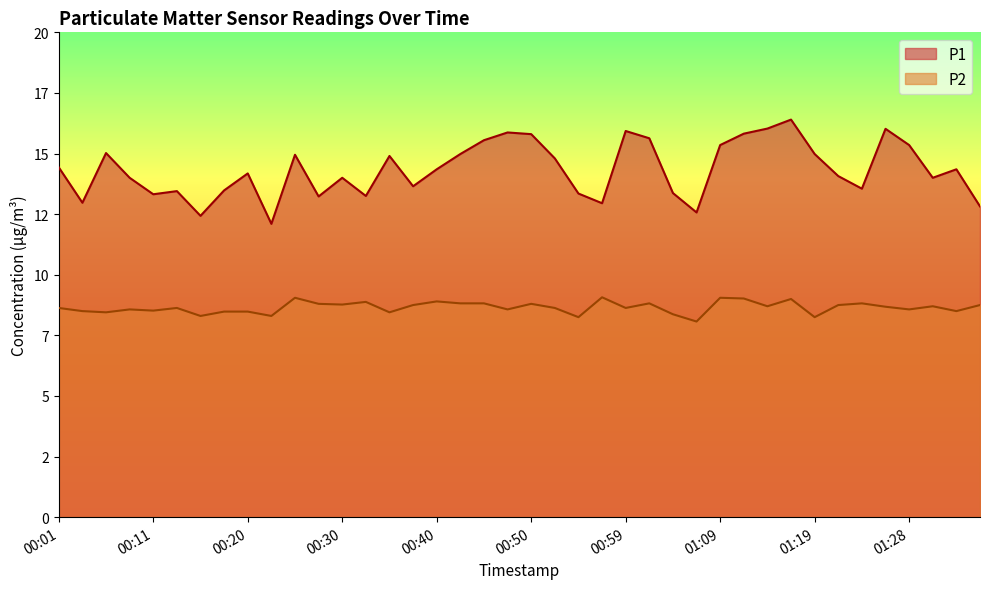

How many data points in P1 are less than 14?

15